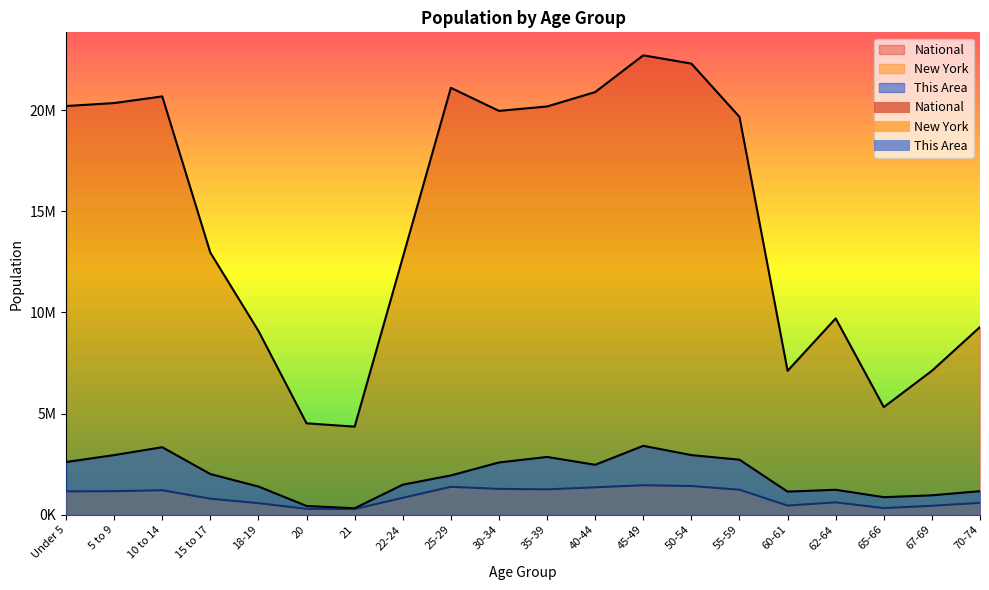

Is it true that This Area equals 2720458.7 at 55-59?

True